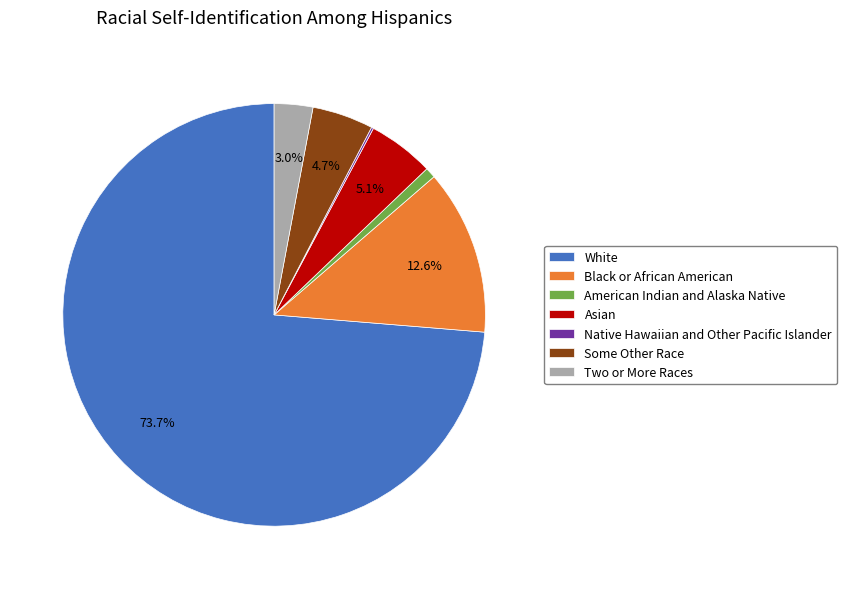

Is it true that American Indian and Alaska Native is 1% of the pie?

True